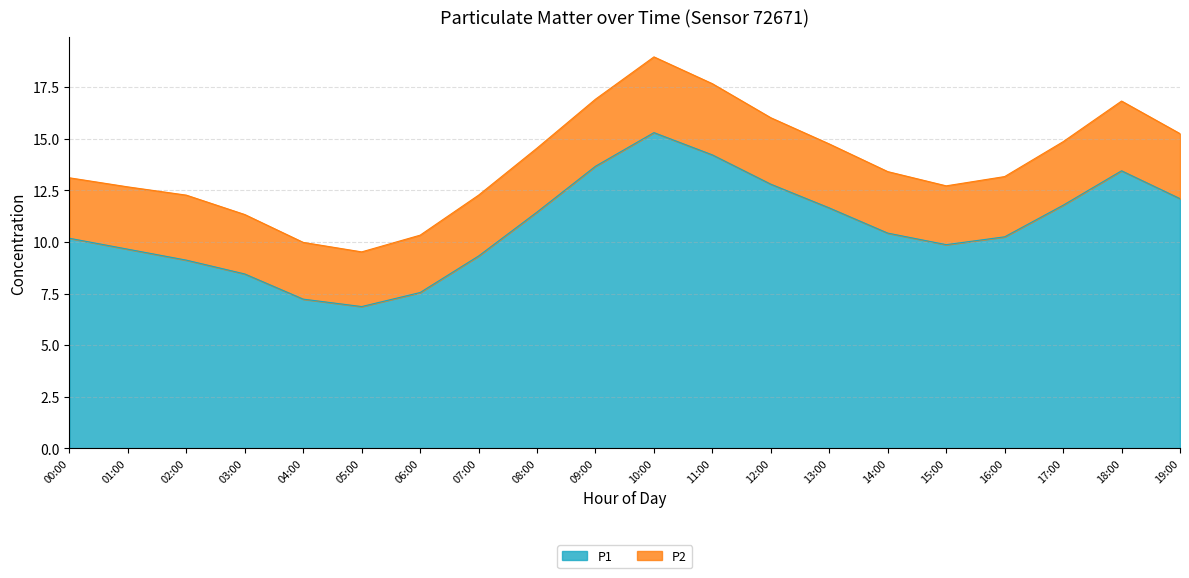

At which category does the data reach its first local valley?

05:00